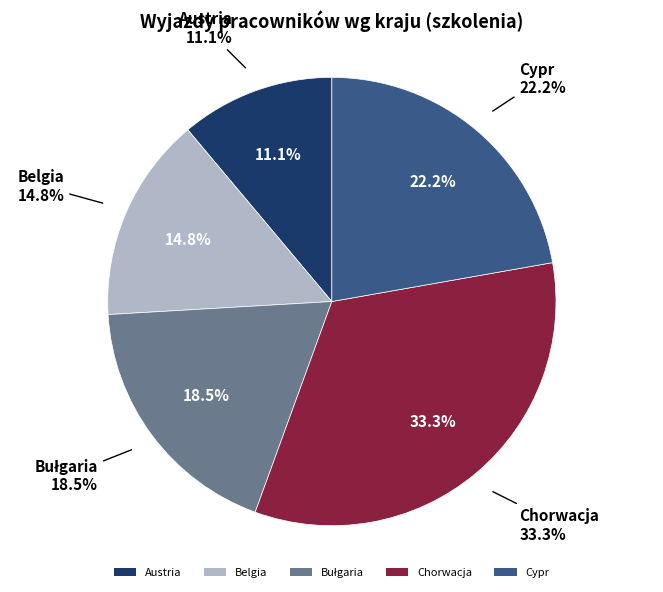

Combined, what portion of the pie is Bułgaria and Belgia?

33.3%